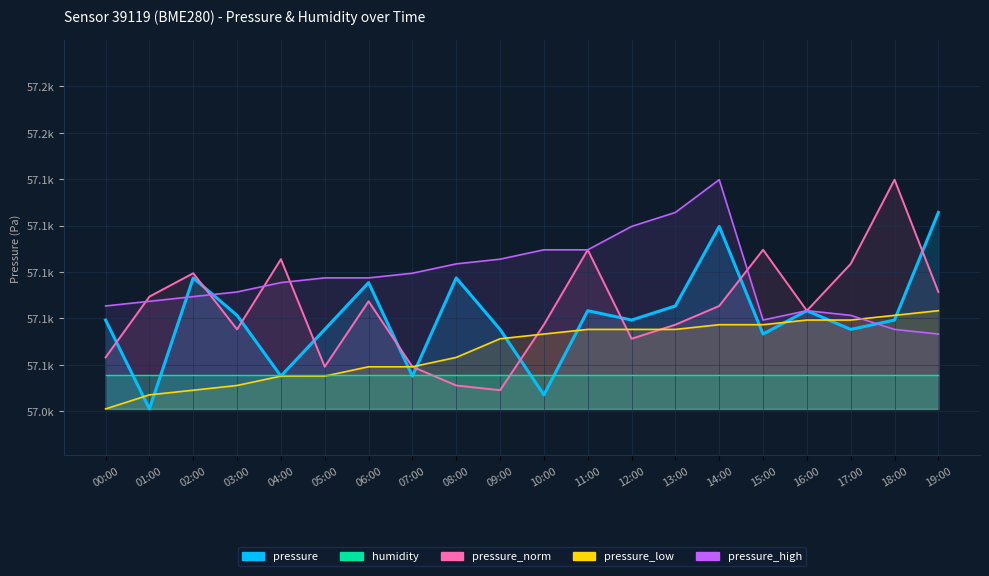

What is the sum of all pressure_high values?

1141949.2